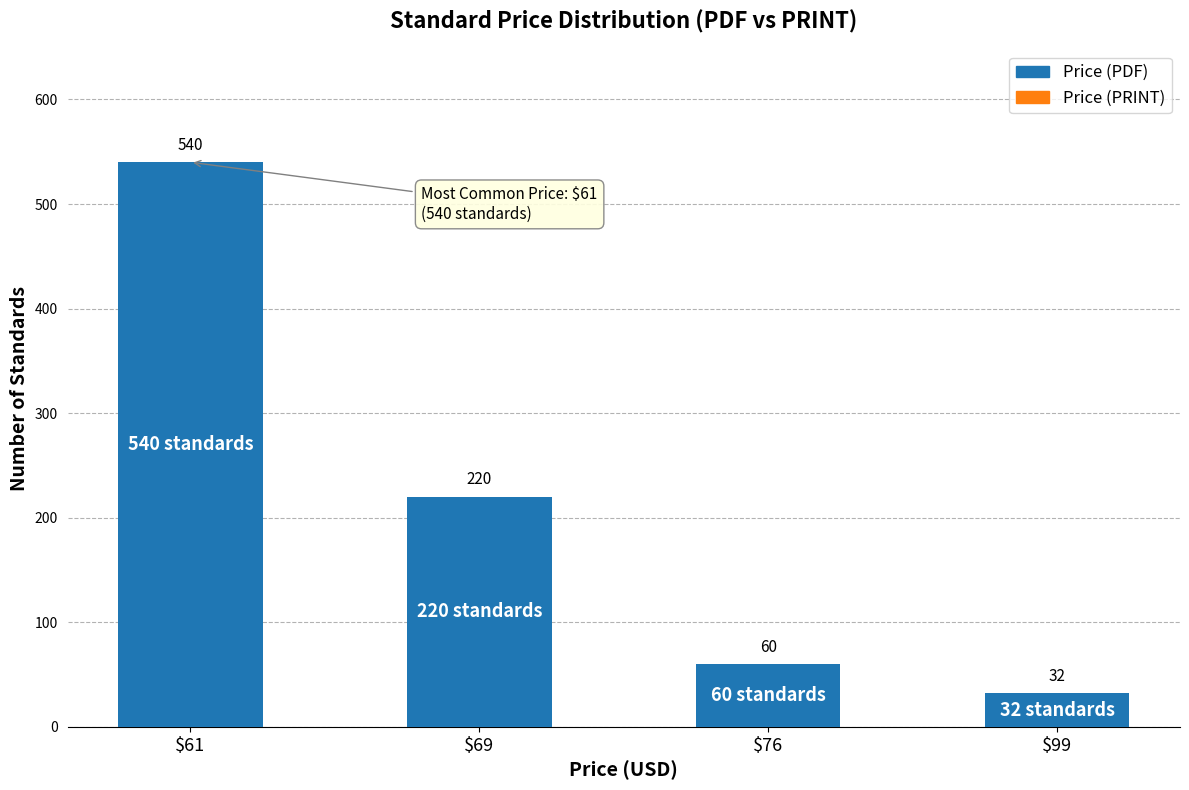

What is the change in value from $69 to $99?

-188